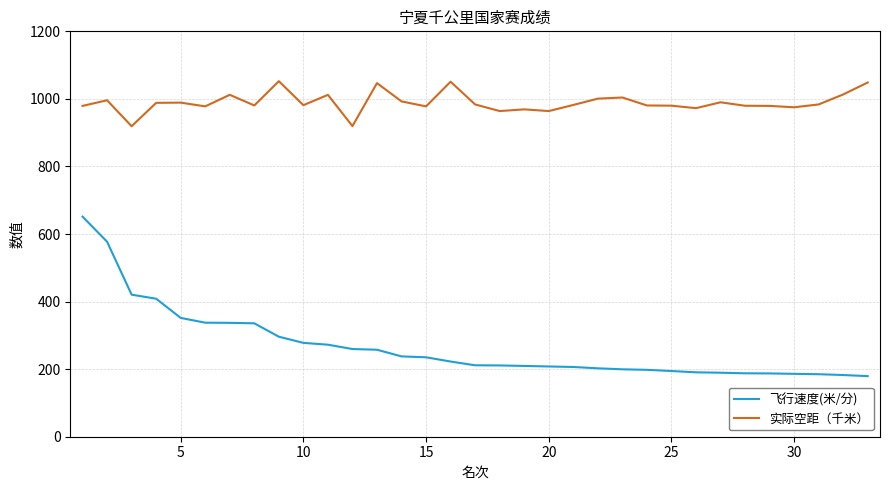

List the series in order of their overall mean, highest first.

实际空距（千米）, 飞行速度(米/分)